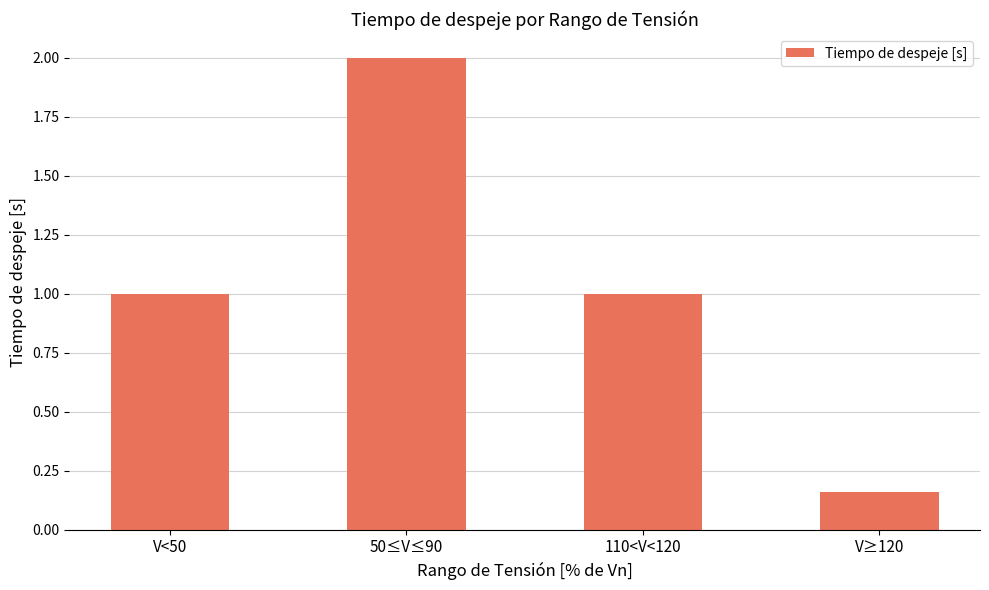

What is the sum of all values?

4.2